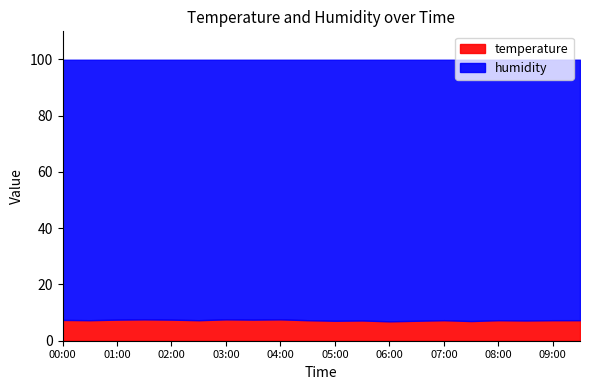

At how many categories does at least one series exceed 96?

20